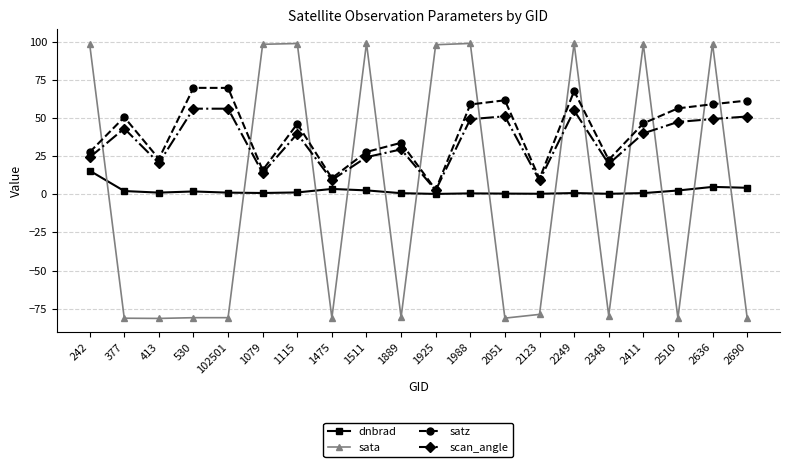

Where is satz nearest to the value 36?

1889